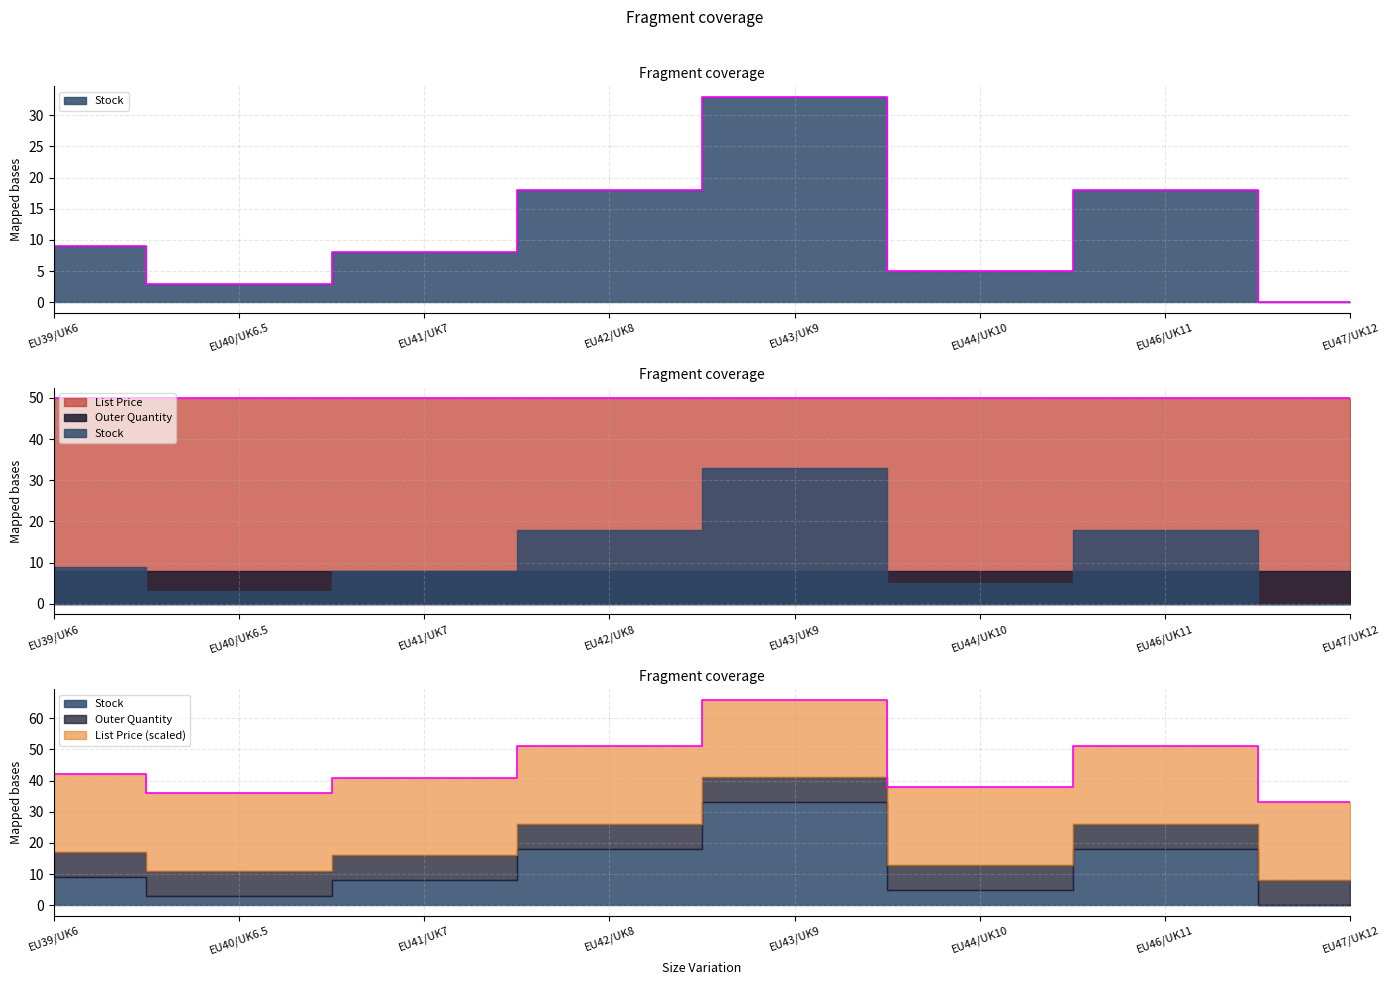

What is the label of the 4th point from the right?

EU43/UK9